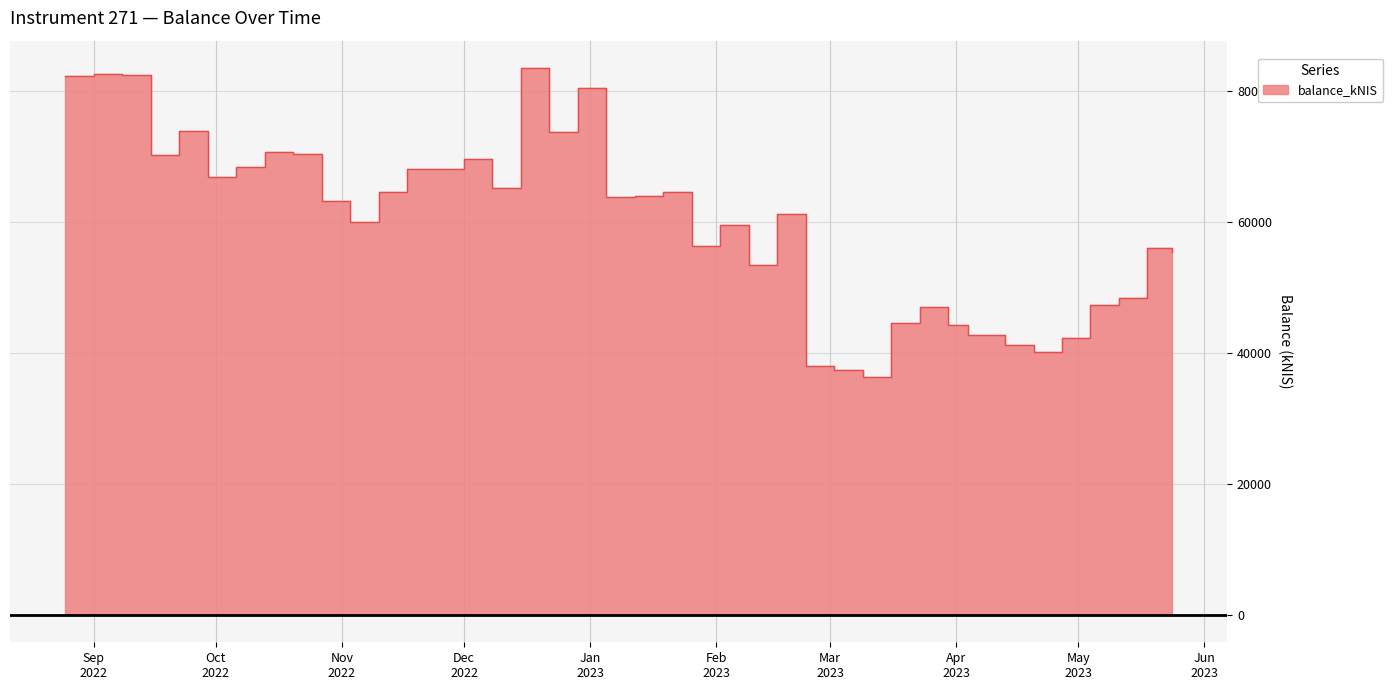

Rank the categories by value from highest to lowest.

2022-12-15, 2022-09-01, 2022-09-08, 2022-08-25, 2022-12-29, 2022-09-22, 2022-12-22, 2022-10-13, 2022-10-20, 2022-09-15, 2022-12-01, 2022-10-06, 2022-11-24, 2022-11-17, 2022-09-29, 2022-12-08, 2022-11-10, 2023-01-19, 2023-01-12, 2023-01-05, 2022-10-27, 2023-02-16, 2022-11-03, 2023-02-02, 2023-01-26, 2023-05-18, 2023-05-24, 2023-02-09, 2023-05-11, 2023-05-04, 2023-03-23, 2023-03-16, 2023-03-30, 2023-04-04, 2023-04-27, 2023-04-13, 2023-04-20, 2023-02-23, 2023-03-02, 2023-03-09